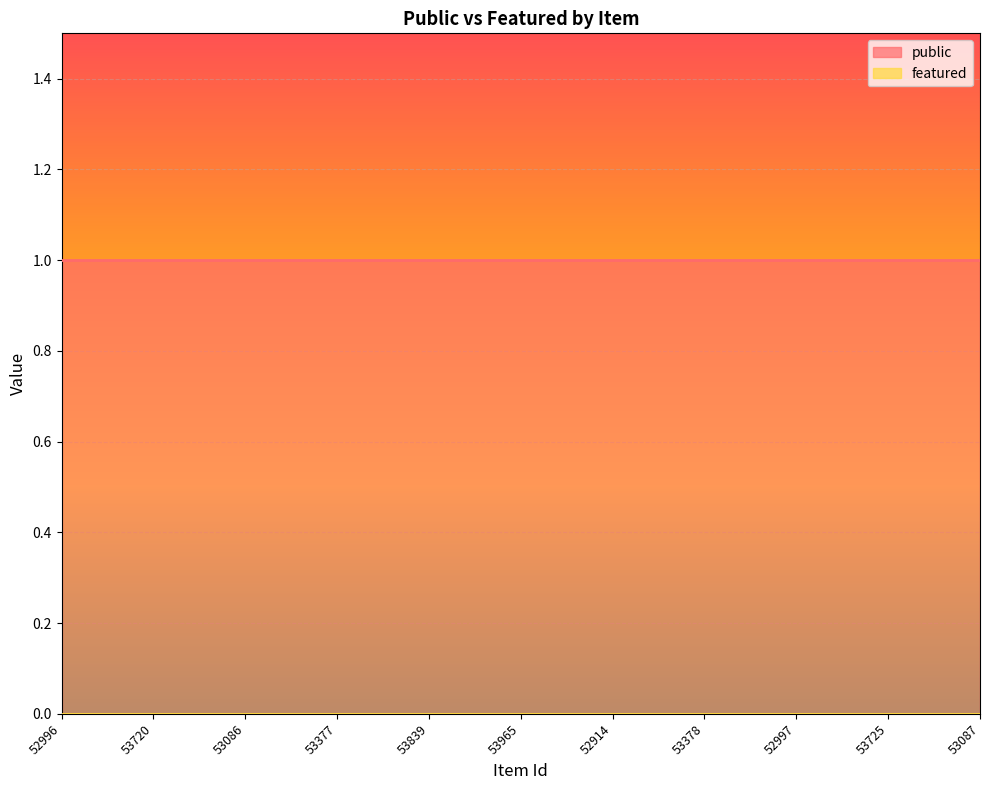

At which category does the chart reach its minimum across all series?

52996